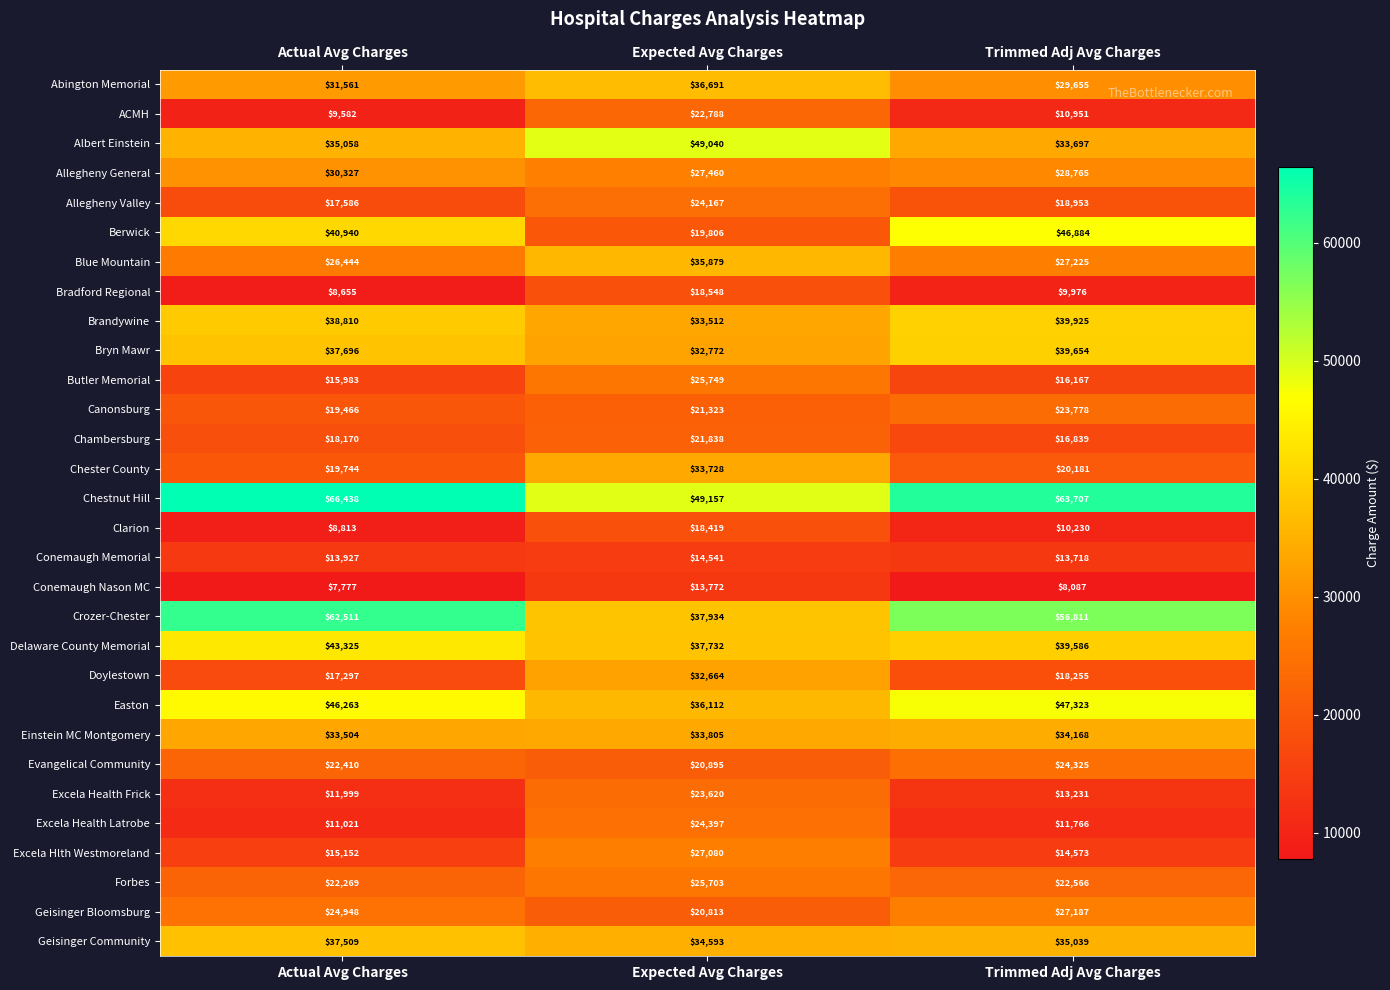

Where is Chambersburg nearest to the value 19338?

Actual Avg Charges